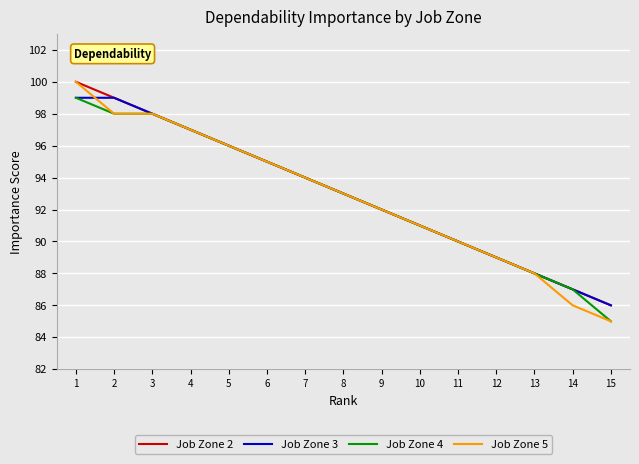

Is the value of Job Zone 2 at 4 greater than the value of Job Zone 4 at 6?

Yes